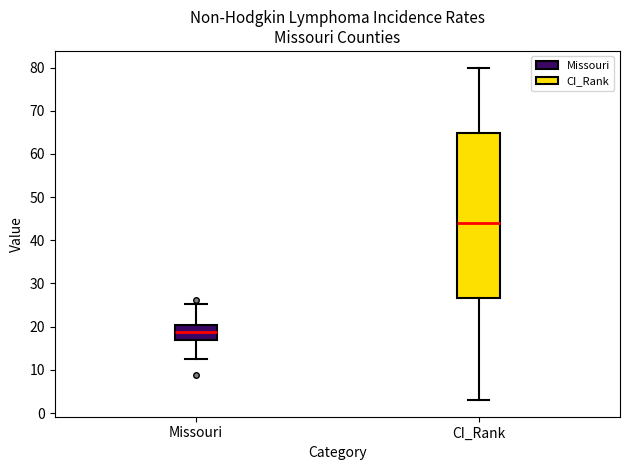

Comparing the boxes themselves (not the whiskers), which one is the tallest?

CI_Rank